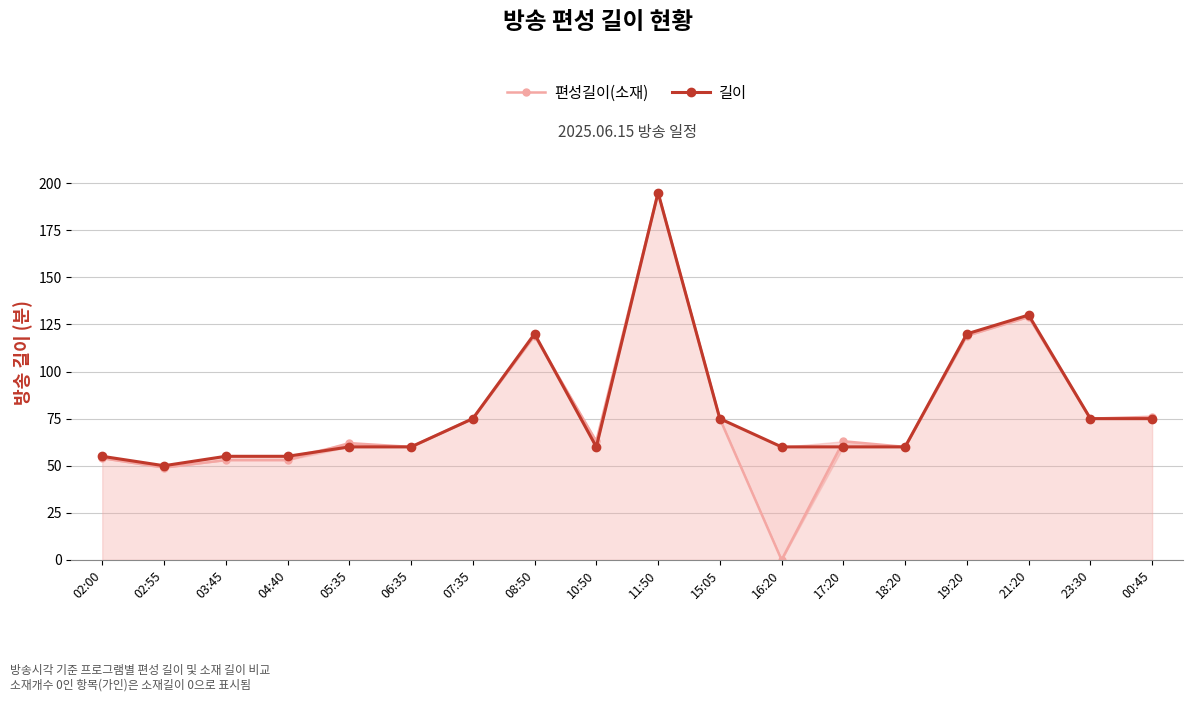

At which category is the sum across all series the highest?

11:50